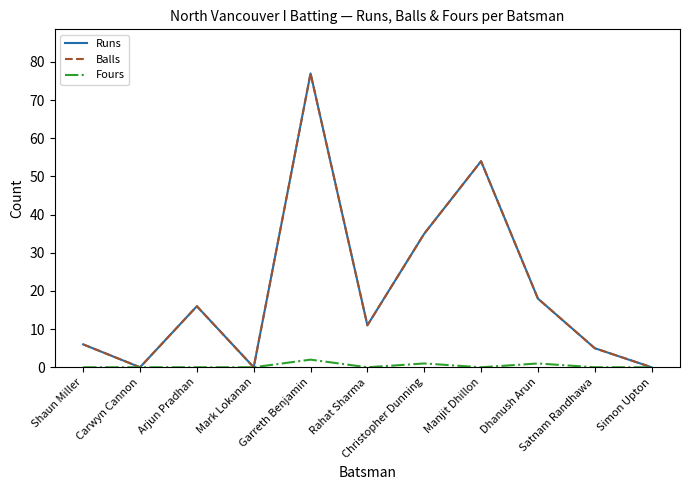

Which series has the widest spread of values?

Runs